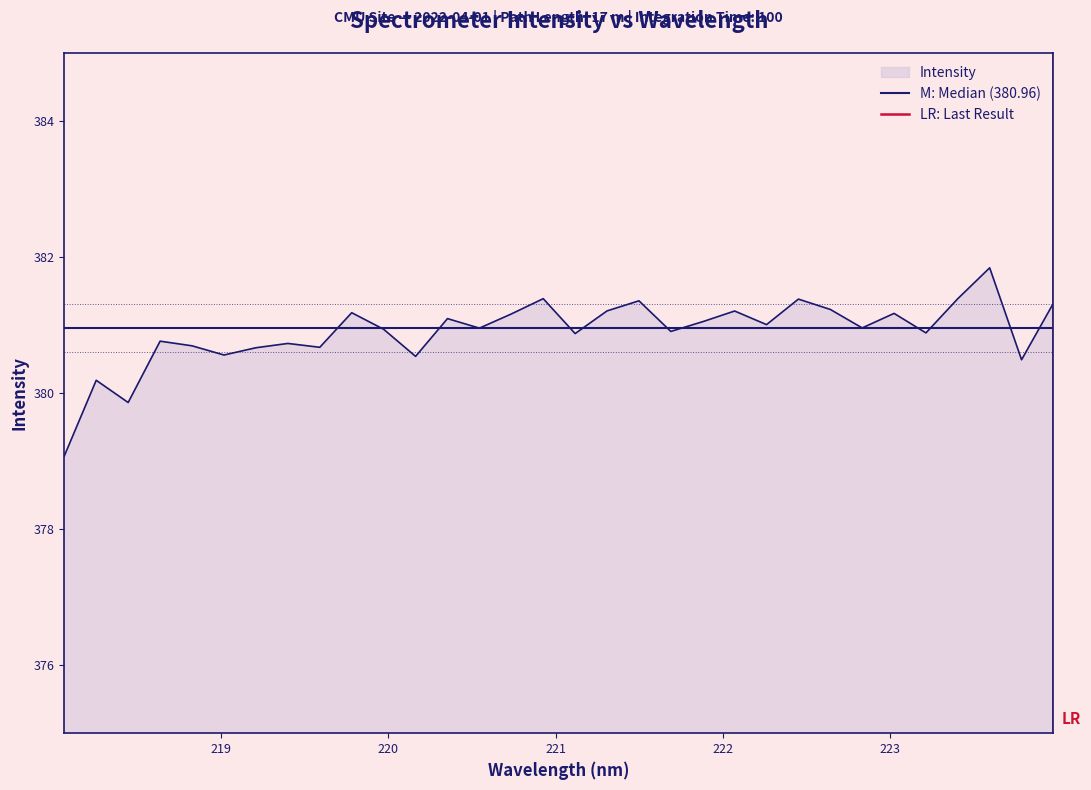

What is the approximate value of M: Median (380.96) at 219?

381.0